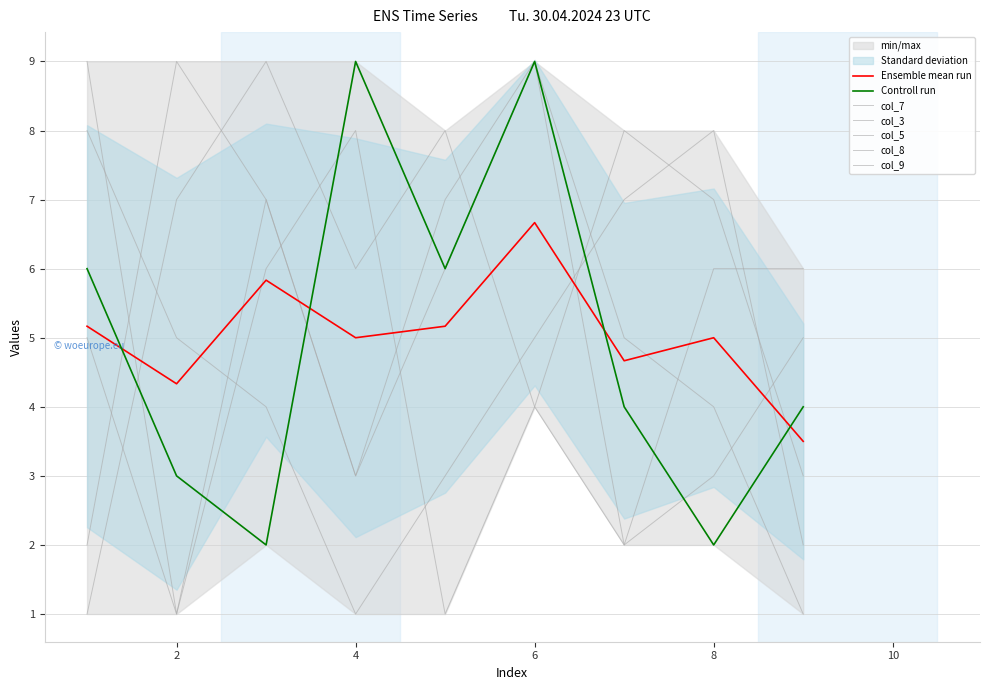

What is the approximate value of col_5 at 3?

9